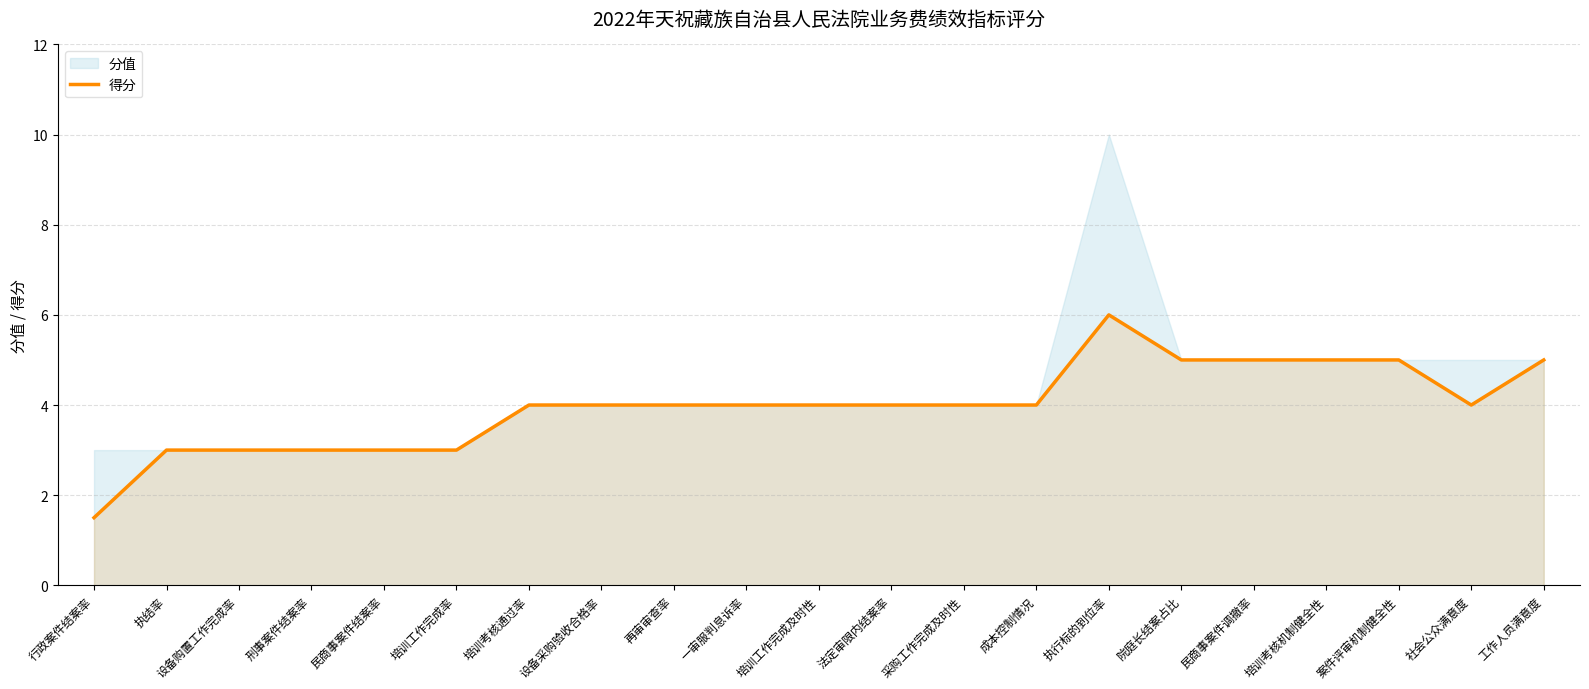

Does the chart display data point markers on the line(s)?

No